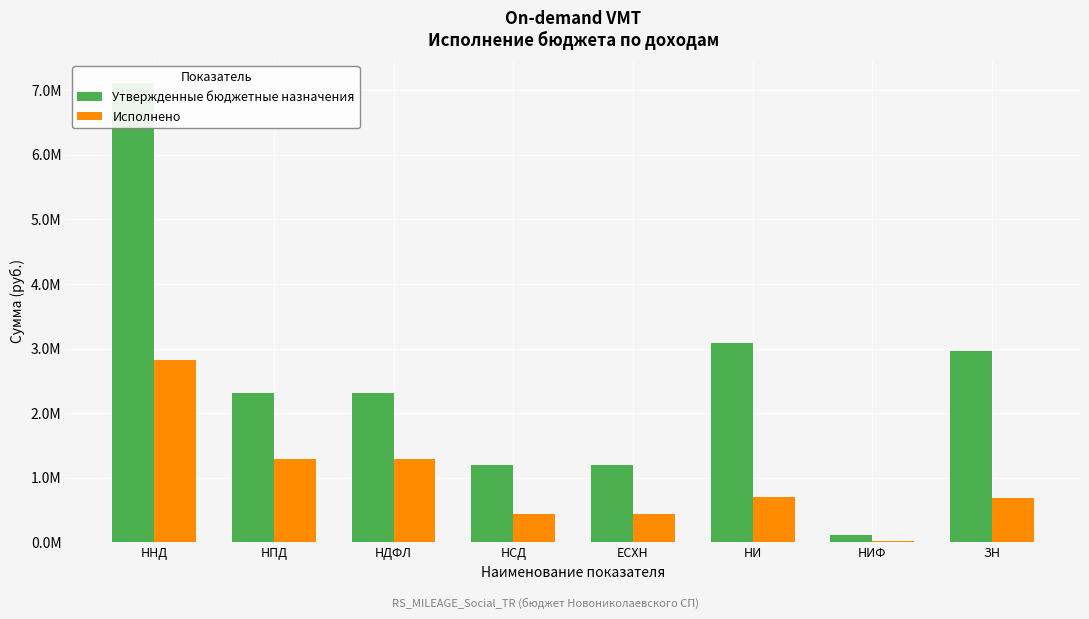

Is it true that Утвержденные бюджетные назначения equals 786215.0 at ЕСХН?

False